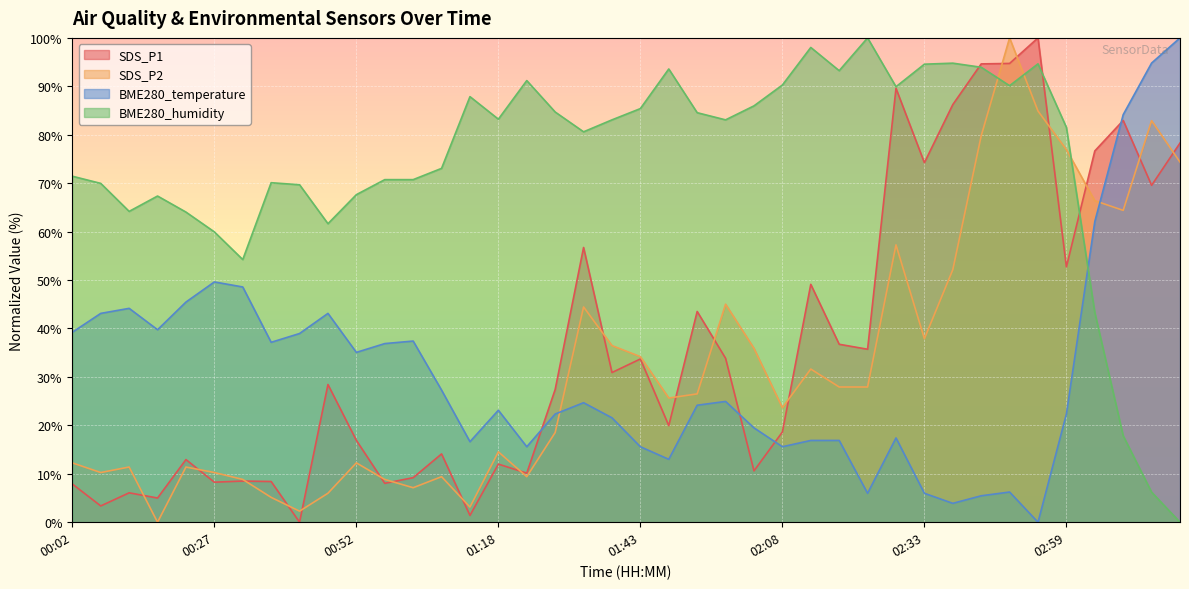

What is the difference between the highest and lowest values at 02:13?

81.1